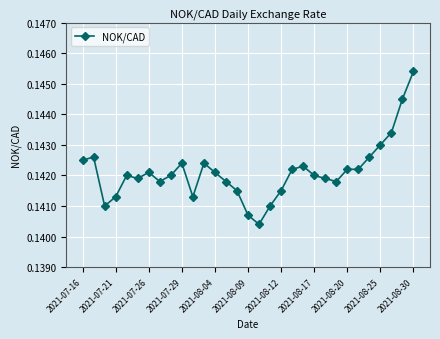

Is this an area chart (filled region under the line)?

No